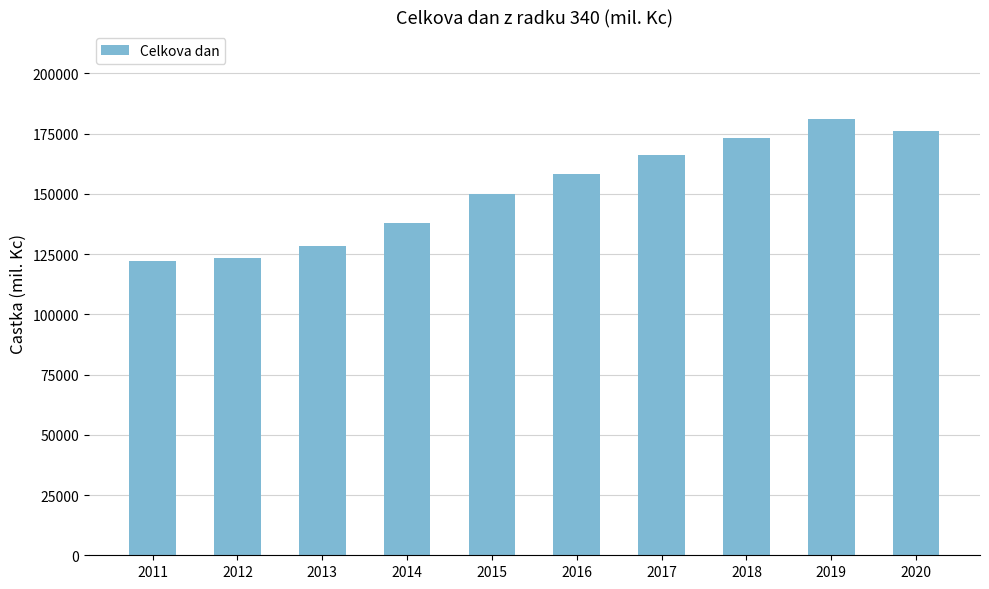

At which category does the chart reach its peak across all series?

2019